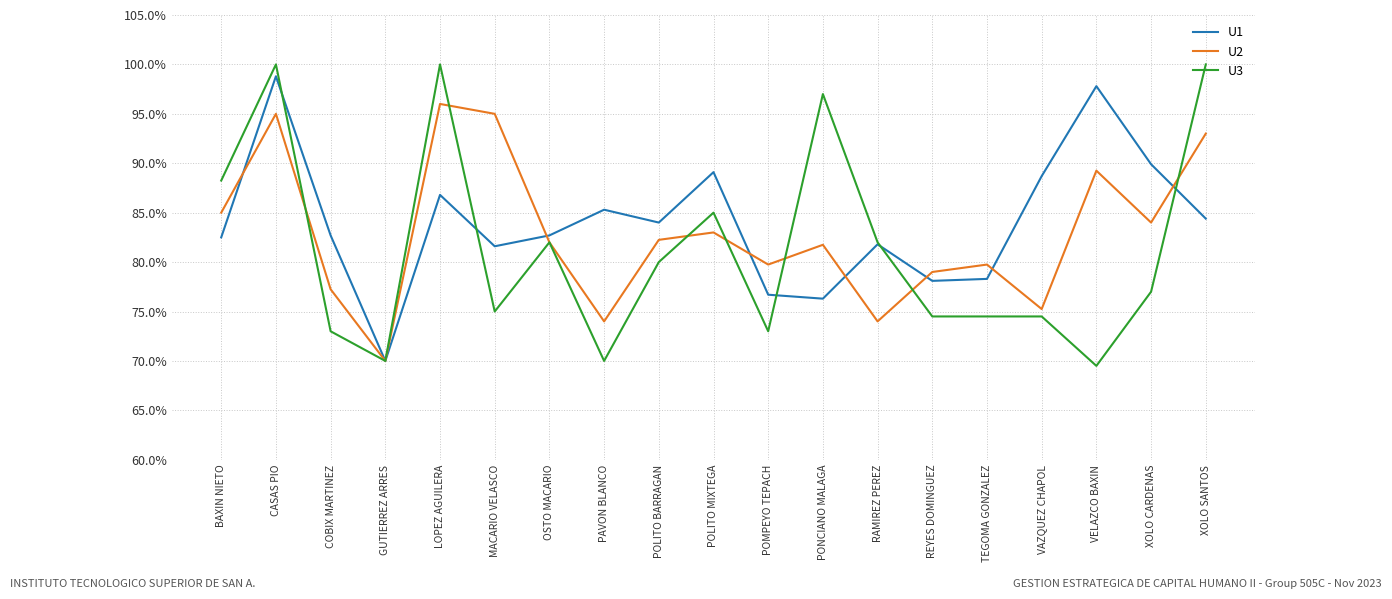

What is the spread (max minus min) of values at COBIX MARTINEZ?

9.7